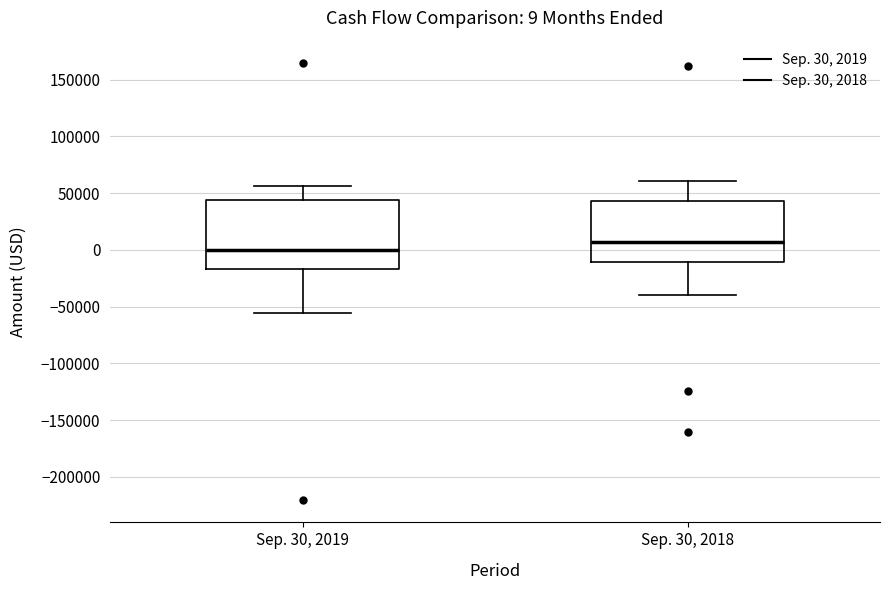

Which box's median line is the highest?

Sep. 30, 2018